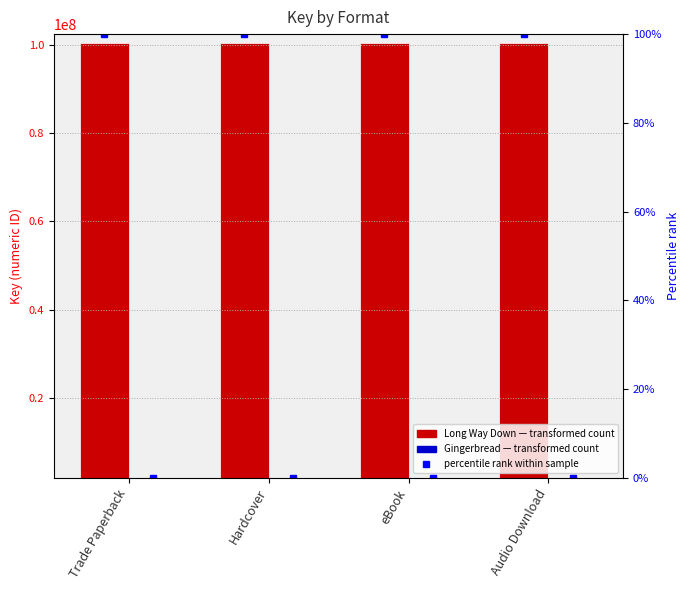

What is the label of the 1st bar from the left?

Trade Paperback